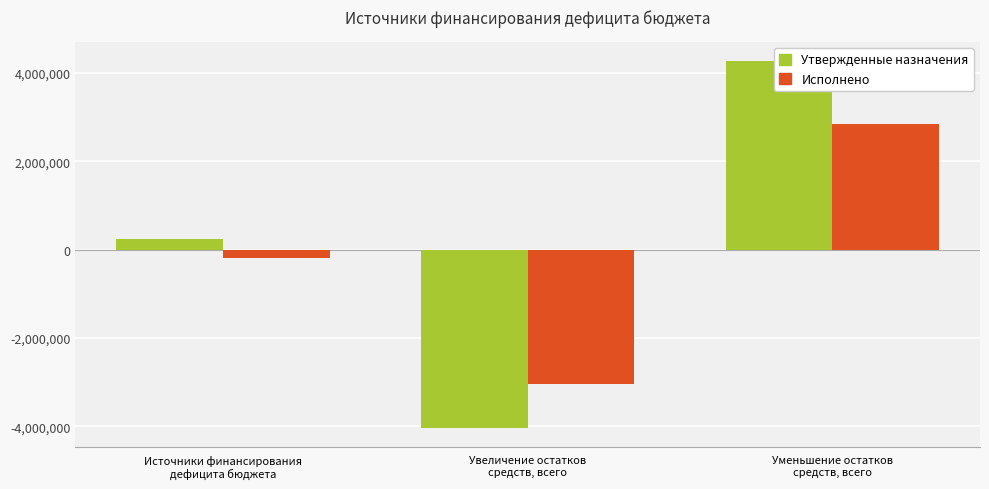

Reading left to right, transcribe all the data shown in this chart.

Утвержденные назначения: 238517.7	-4043819.0	4282336.7
Исполнено: -195505.6	-3045129.9	2849624.3